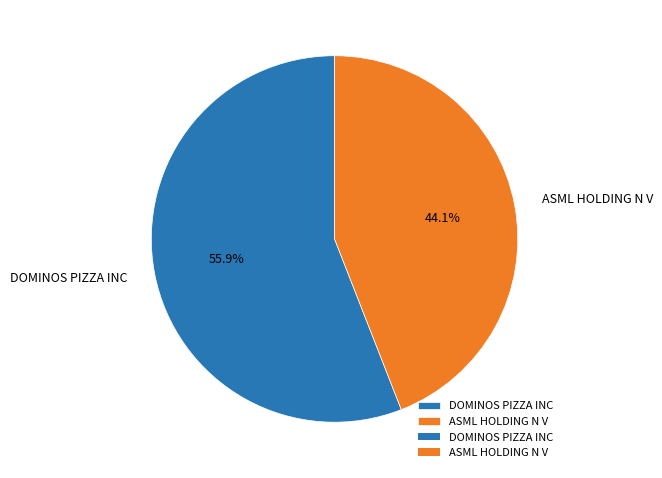

True or false: DOMINOS PIZZA INC accounts for 56% of the total.

True